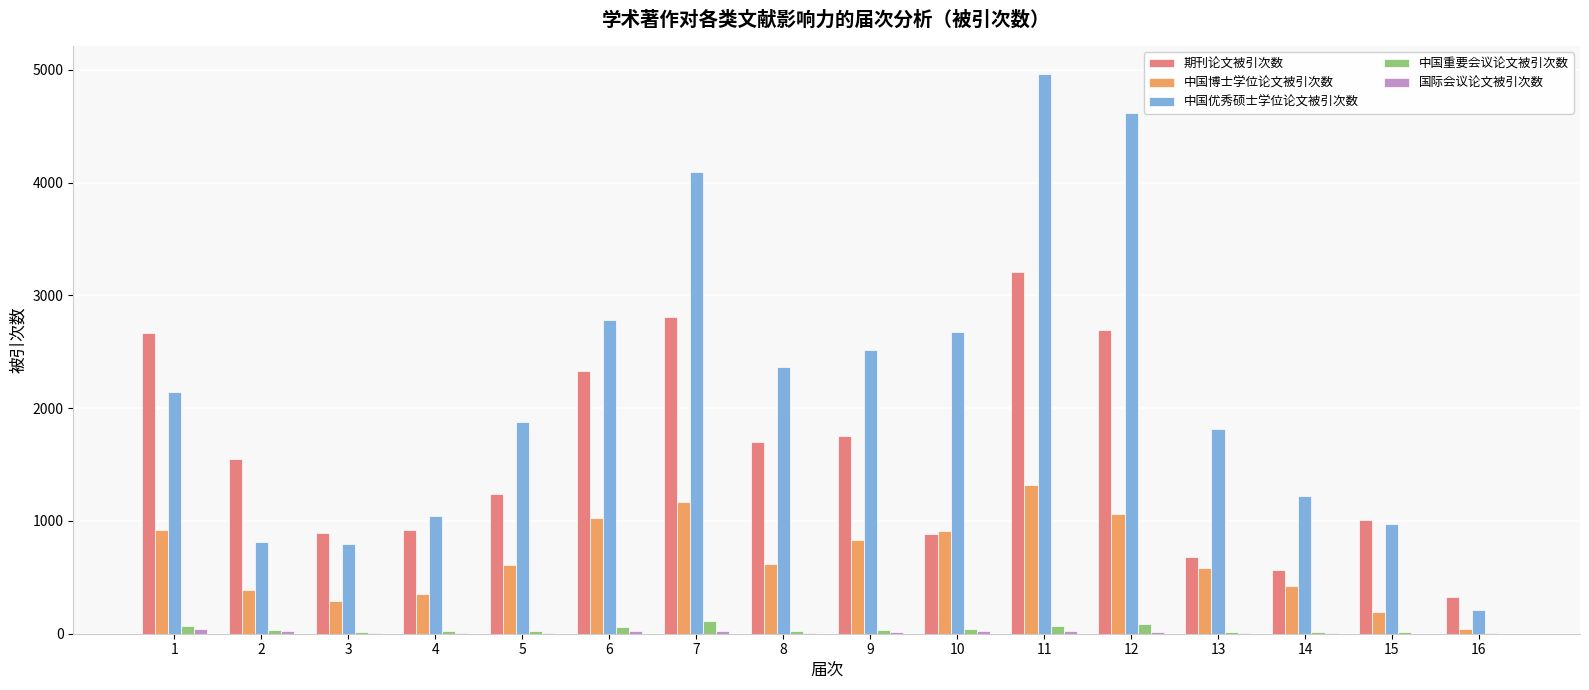

What is the maximum value shown in the chart?

4963